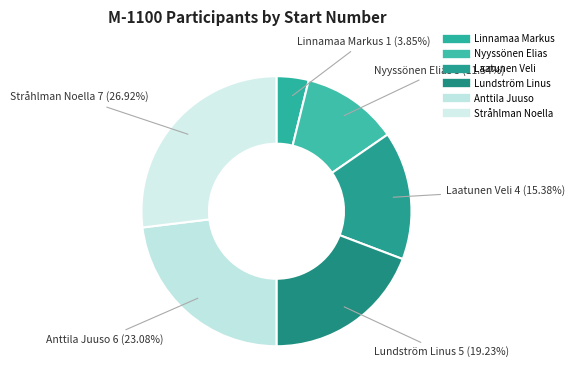

Does any single category account for the majority?

No